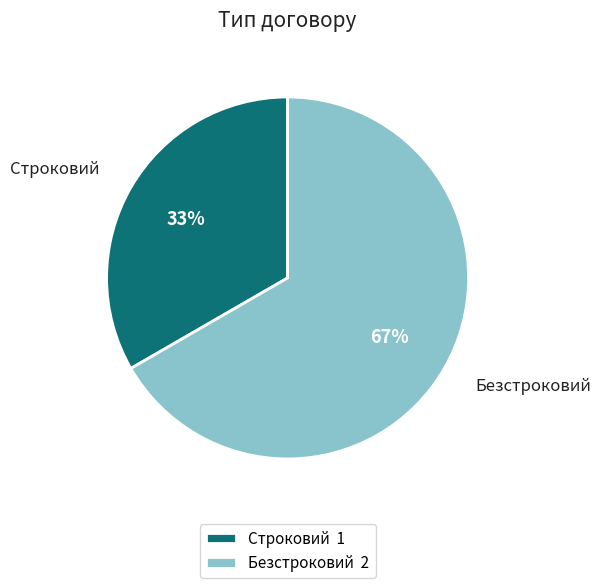

How many slices are in this pie chart?

2